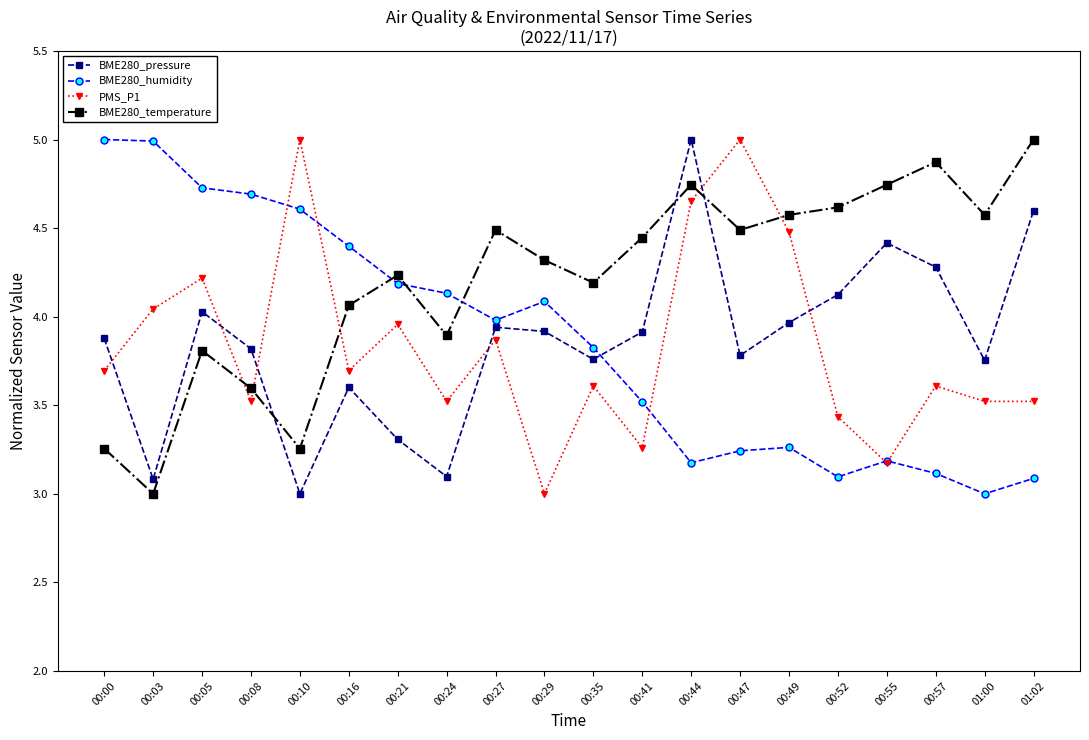

What is the maximum value for BME280_temperature?

5.0